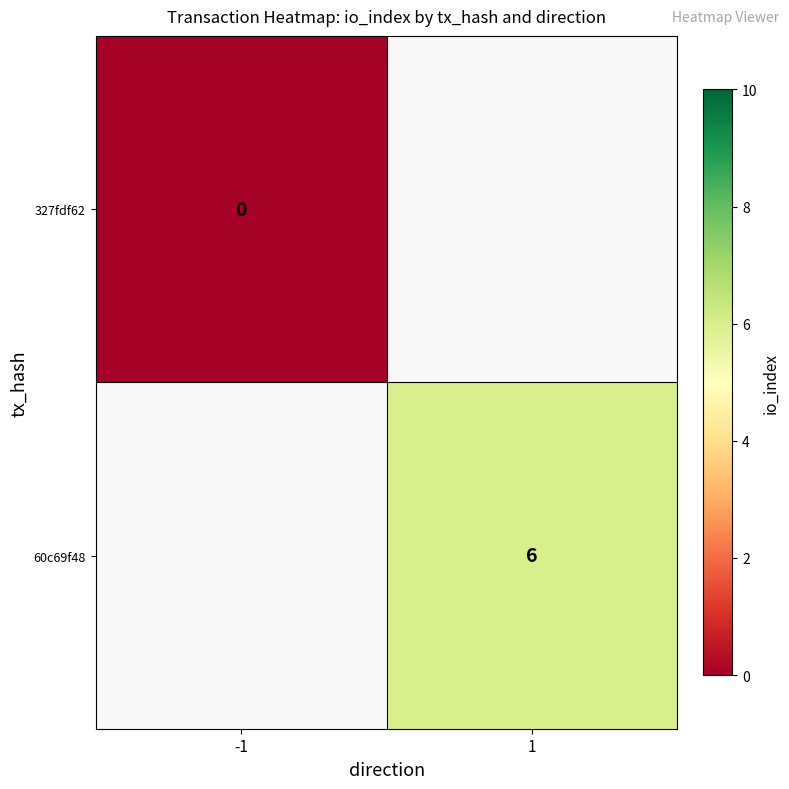

True or false: 60c69f48 has a value of 6 at 1.

True